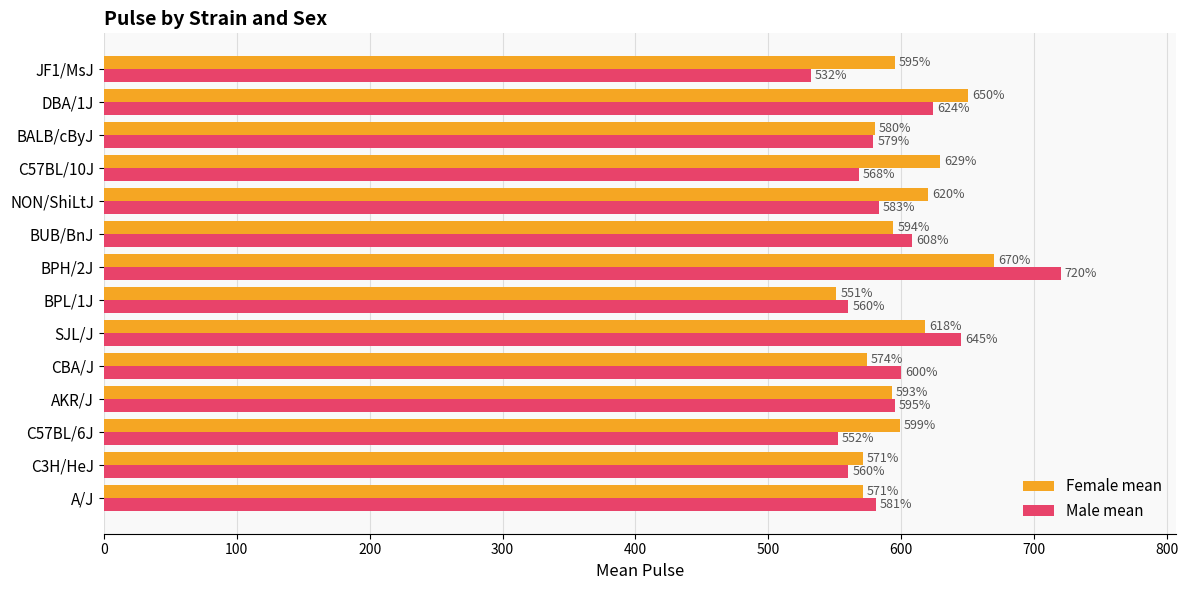

At which category does the chart reach its peak across all series?

BPH/2J